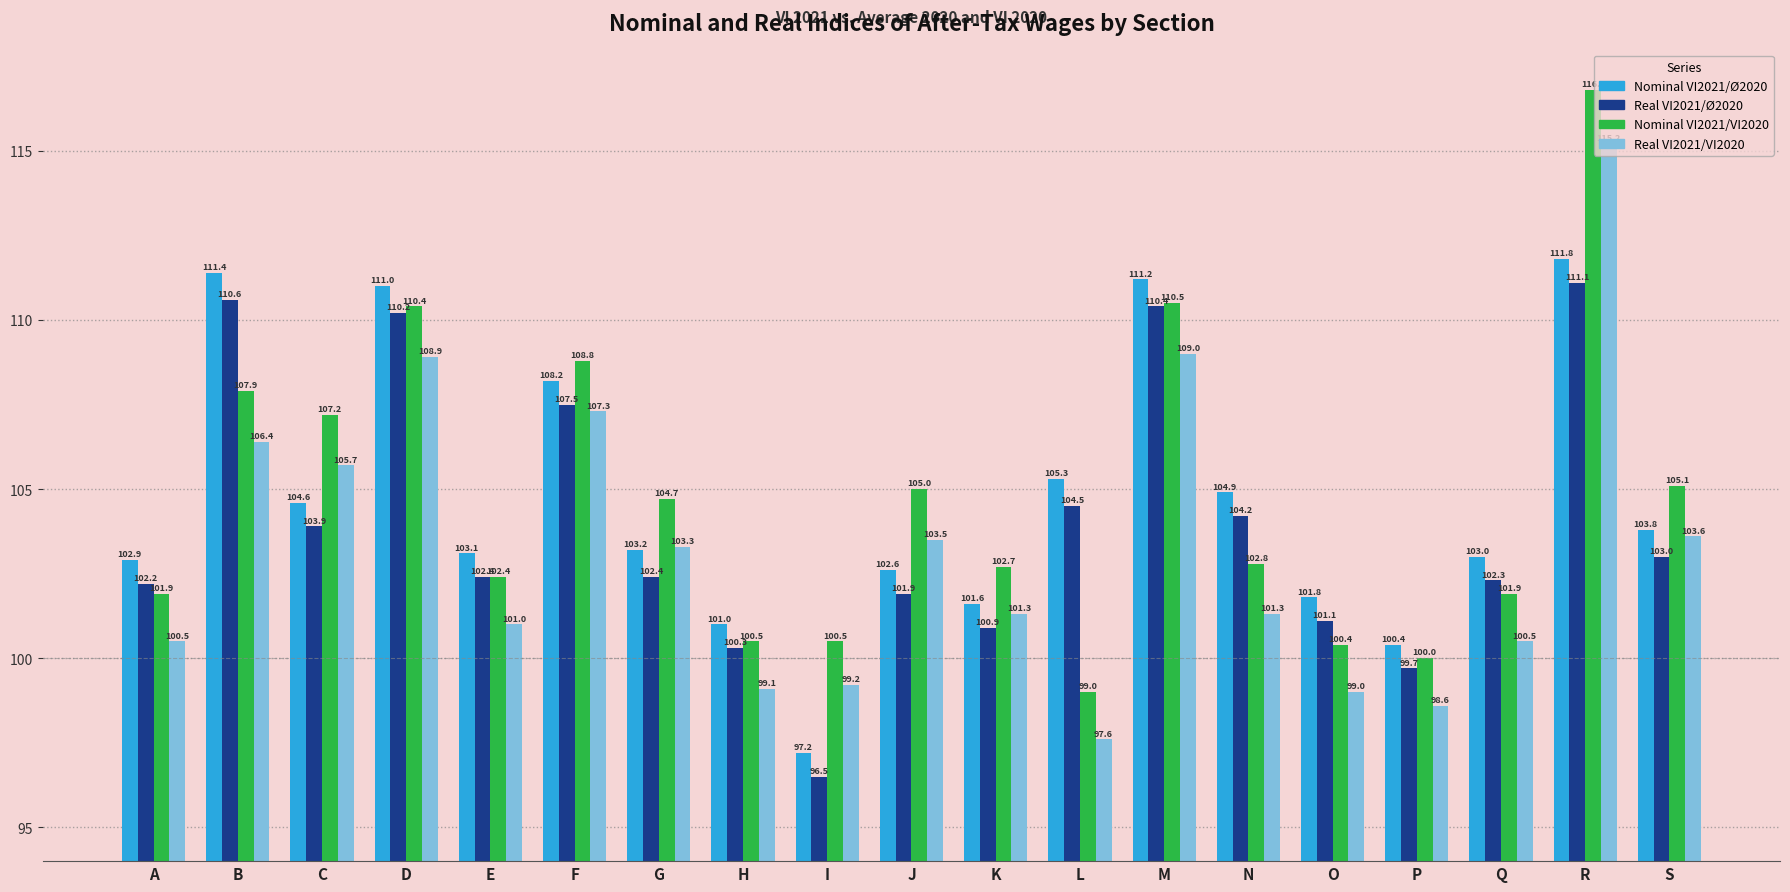

Reading left to right, extract all data points from this chart.

Nominal VI2021/Ø2020: 102.9	111.4	104.6	111.0	103.1	108.2	103.2	101.0	97.2	102.6	101.6	105.3	111.2	104.9	101.8	100.4	103.0	111.8	103.8
Real VI2021/Ø2020: 102.2	110.6	103.9	110.2	102.4	107.5	102.4	100.3	96.5	101.9	100.9	104.5	110.4	104.2	101.1	99.7	102.3	111.1	103.0
Nominal VI2021/VI2020: 101.9	107.9	107.2	110.4	102.4	108.8	104.7	100.5	100.5	105.0	102.7	99.0	110.5	102.8	100.4	100.0	101.9	116.8	105.1
Real VI2021/VI2020: 100.5	106.4	105.7	108.9	101.0	107.3	103.3	99.1	99.2	103.5	101.3	97.6	109.0	101.3	99.0	98.6	100.5	115.2	103.6